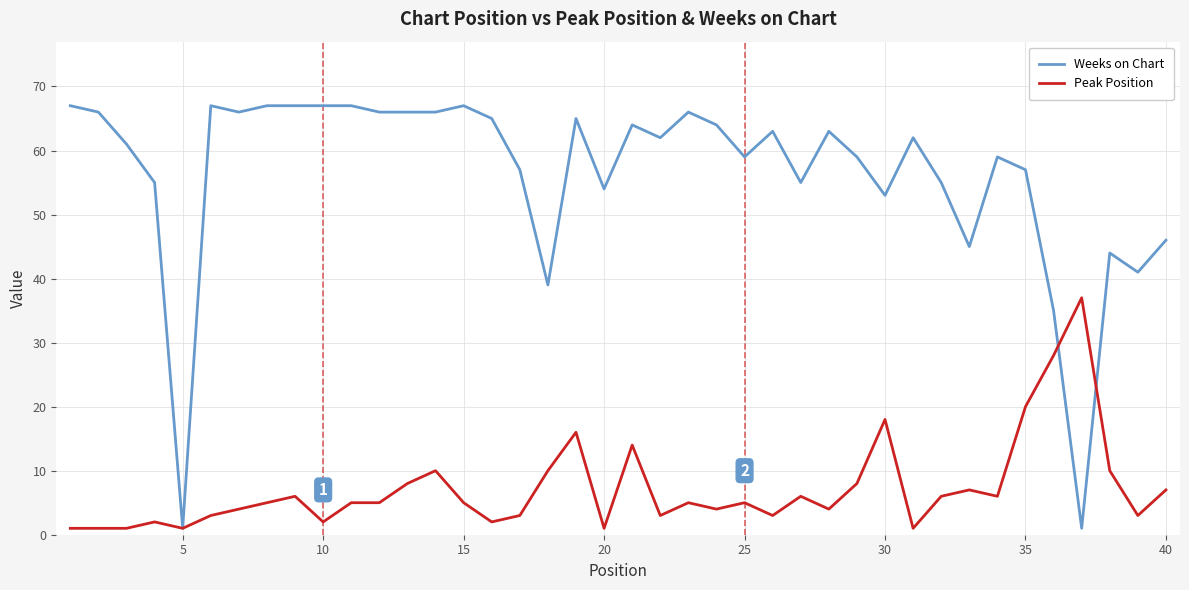

What is the maximum value for Weeks on Chart?

67